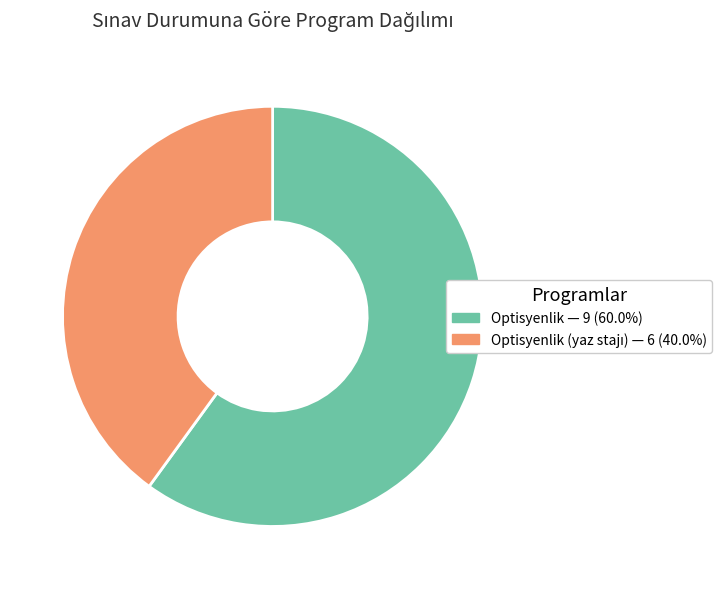

Is there a majority slice in this chart?

Yes